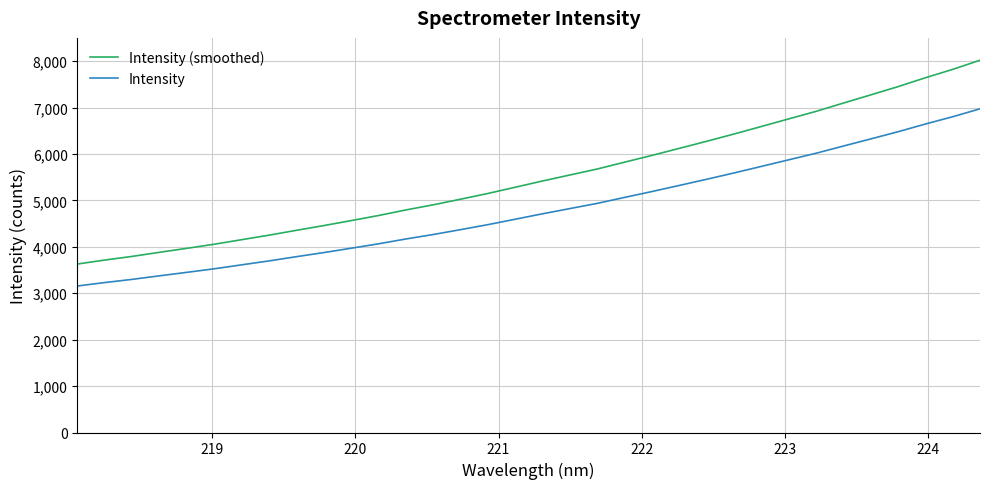

Which series has the largest total across all categories?

Intensity (smoothed)